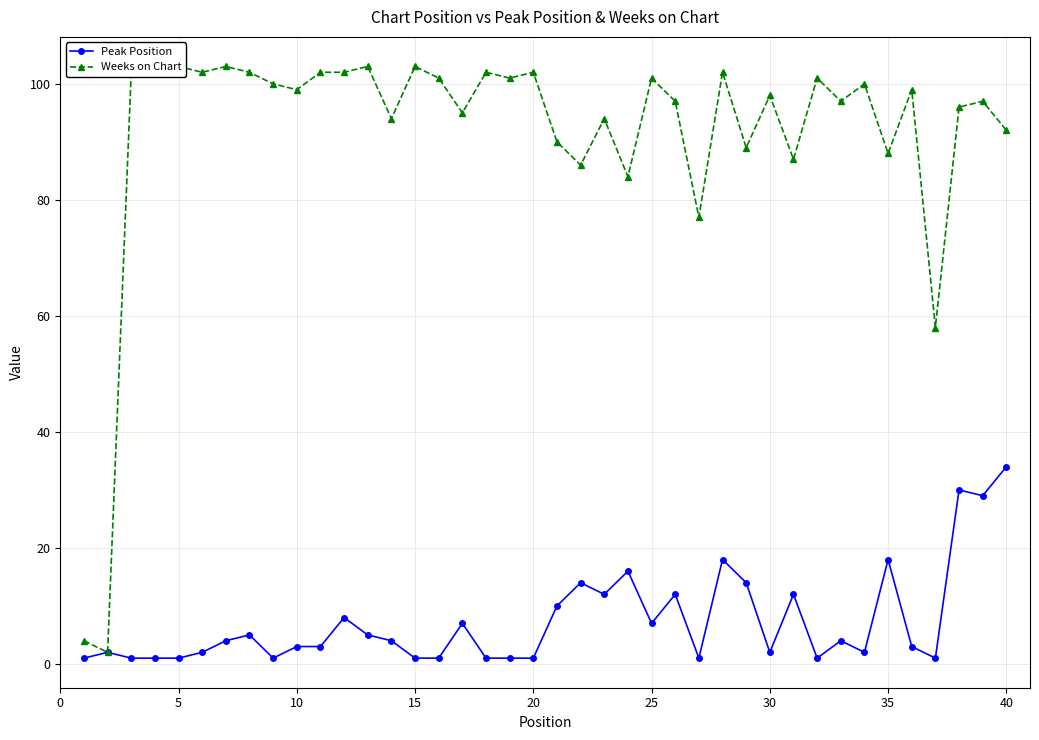

How many values in the Peak Position series are below 4?

20